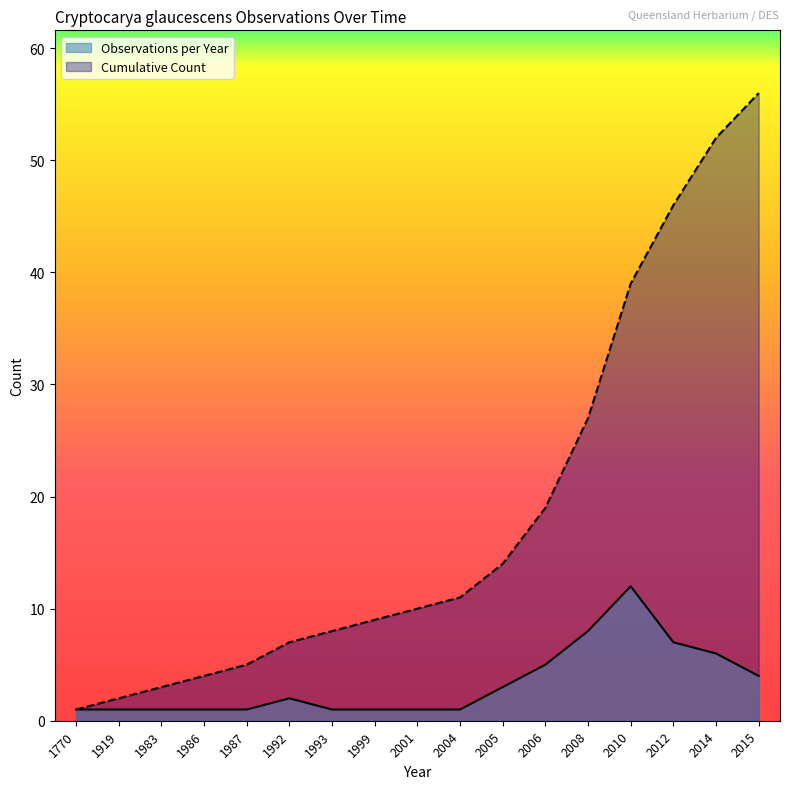

Which has a higher value, 2005 or 2015?

2015